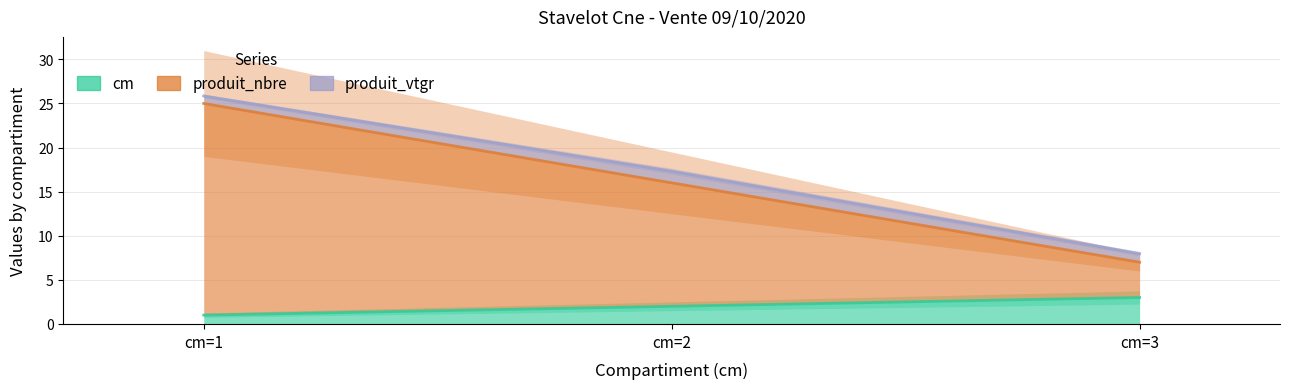

What is the difference between the highest and lowest values at cm=1?

24.8